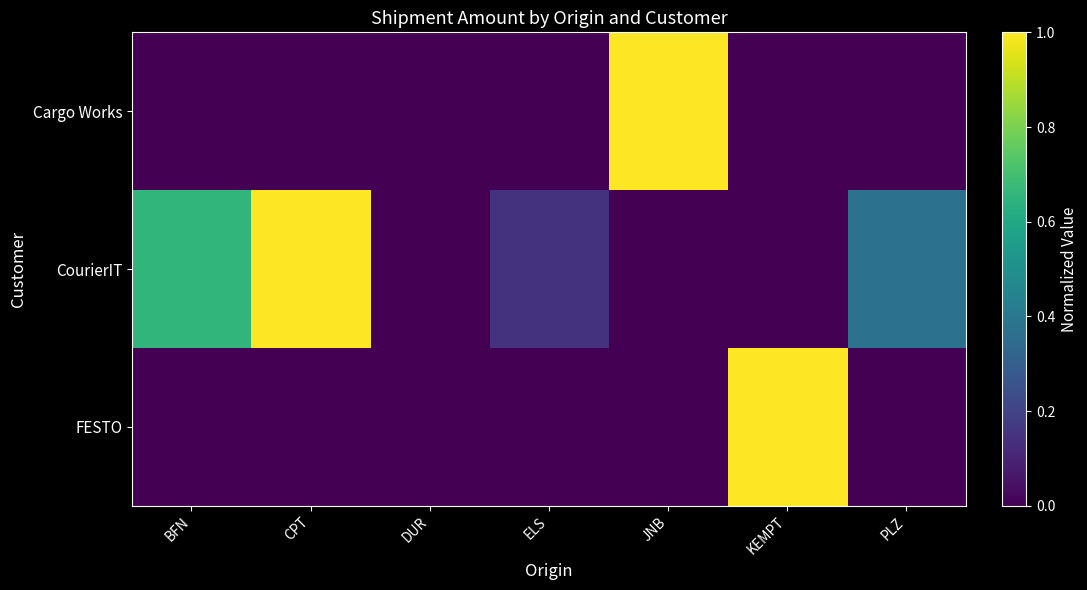

What is the maximum value shown in the chart?

1.0